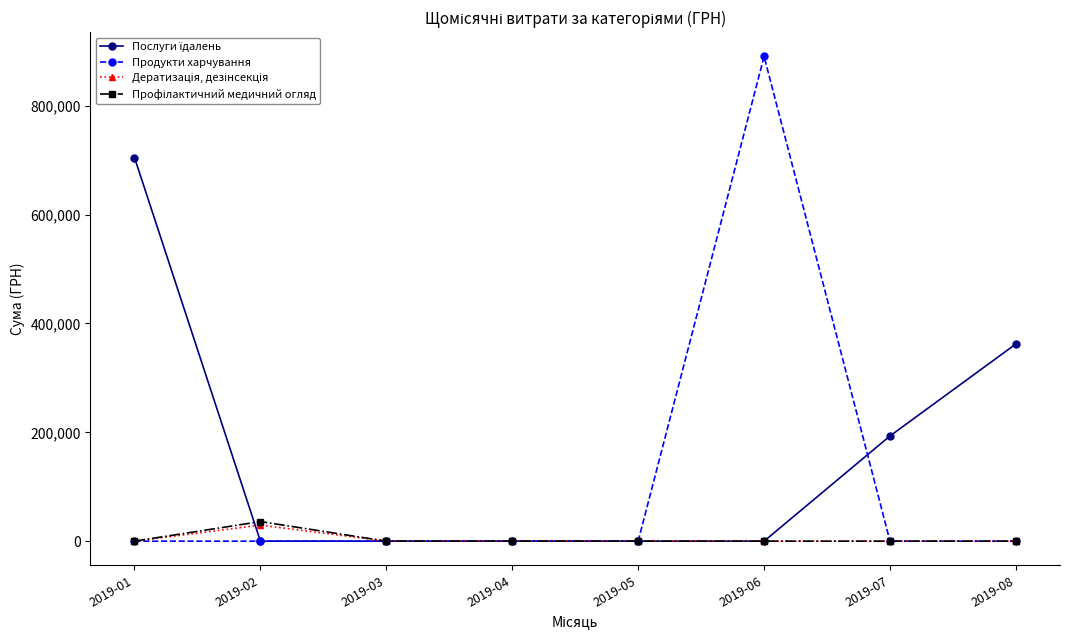

Does the chart display data point markers on the line(s)?

Yes